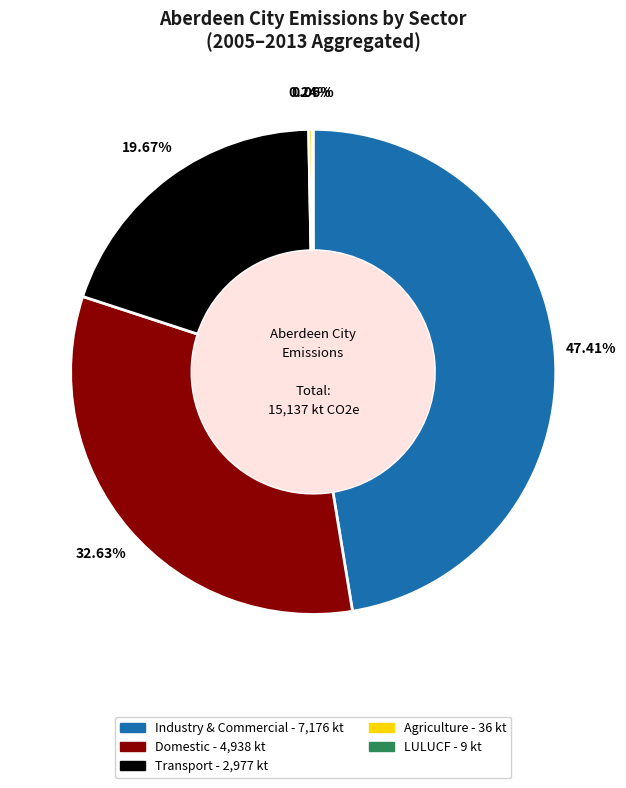

Does any single category account for the majority?

No